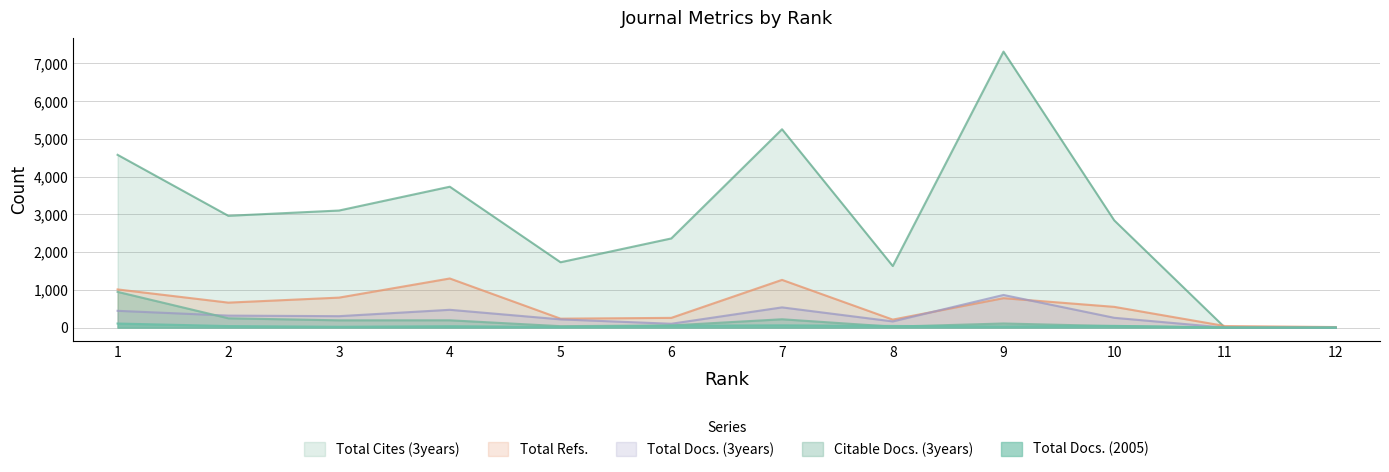

What are all the series names shown in the legend?

Total Cites (3years), Total Refs., Total Docs. (3years), Citable Docs. (3years), Total Docs. (2005)